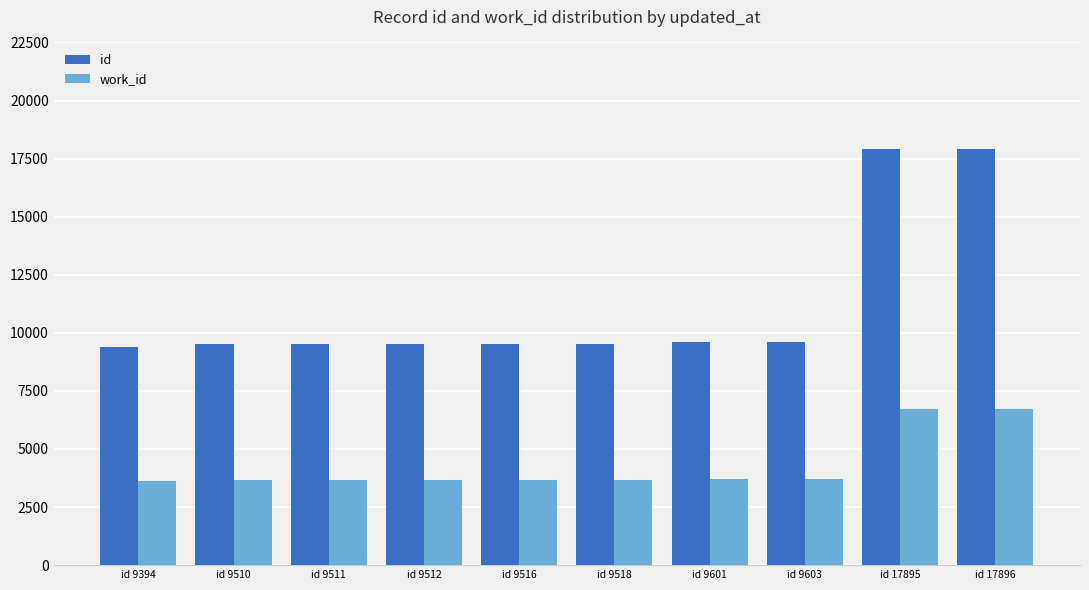

What is the average value of the work_id series?

4282